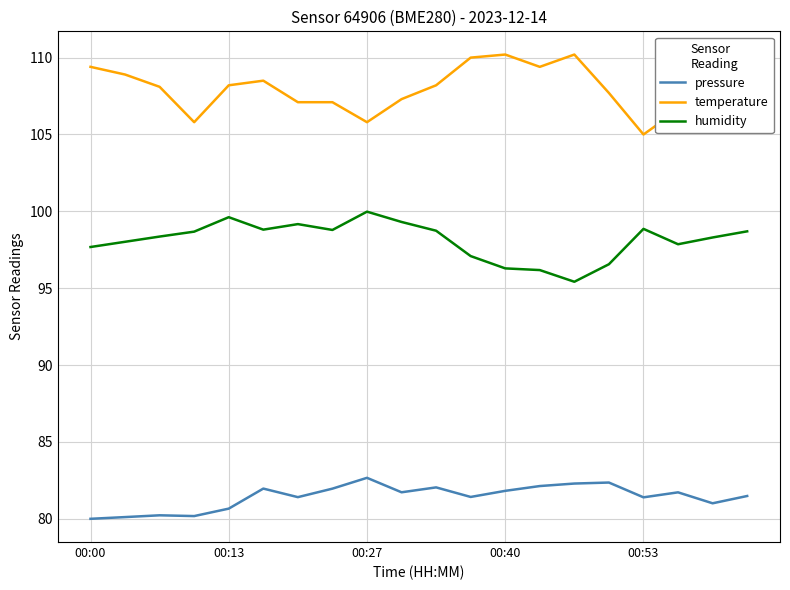

What is the smallest value displayed?

80.0